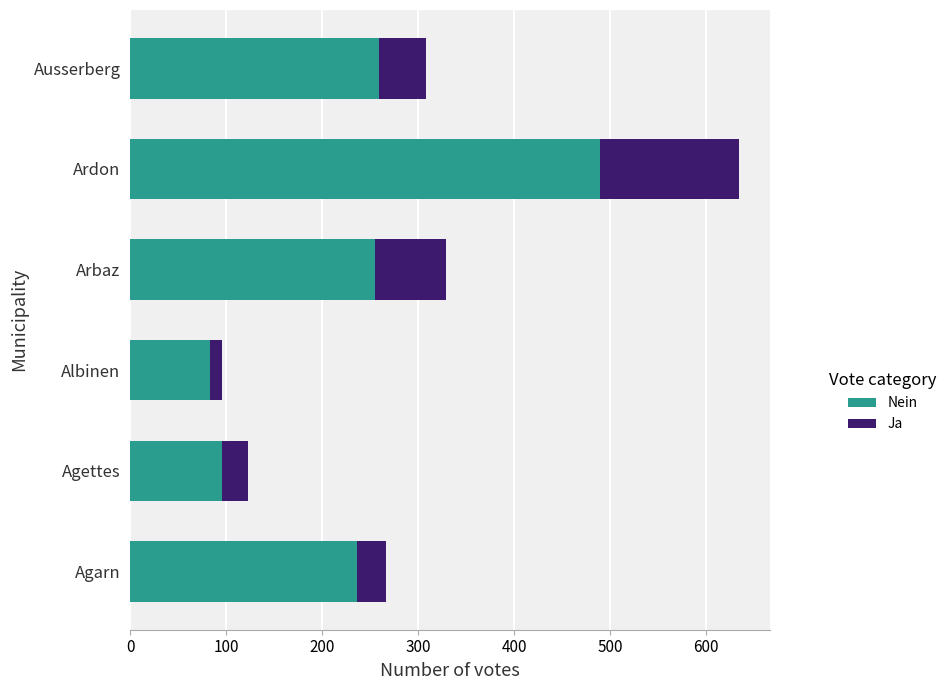

What is the minimum value for Nein?

83